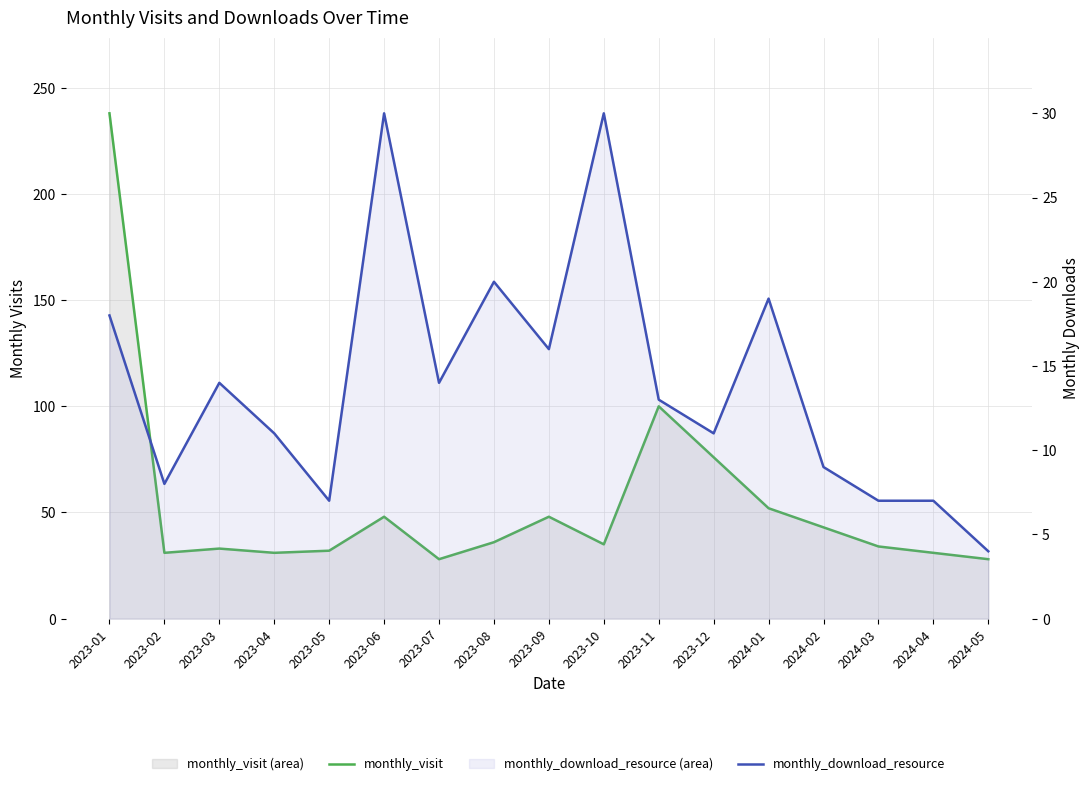

What is the difference between the monthly_download_resource values at 2023-08 and 2023-09?

4